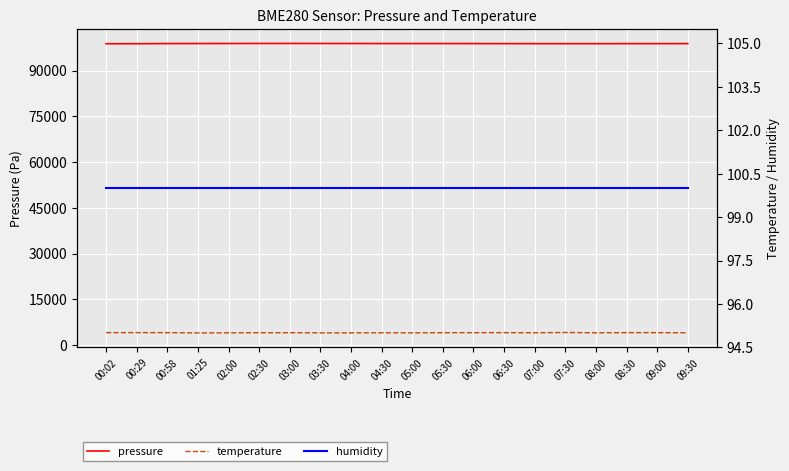

True or false: pressure and humidity intersect in this chart.

False